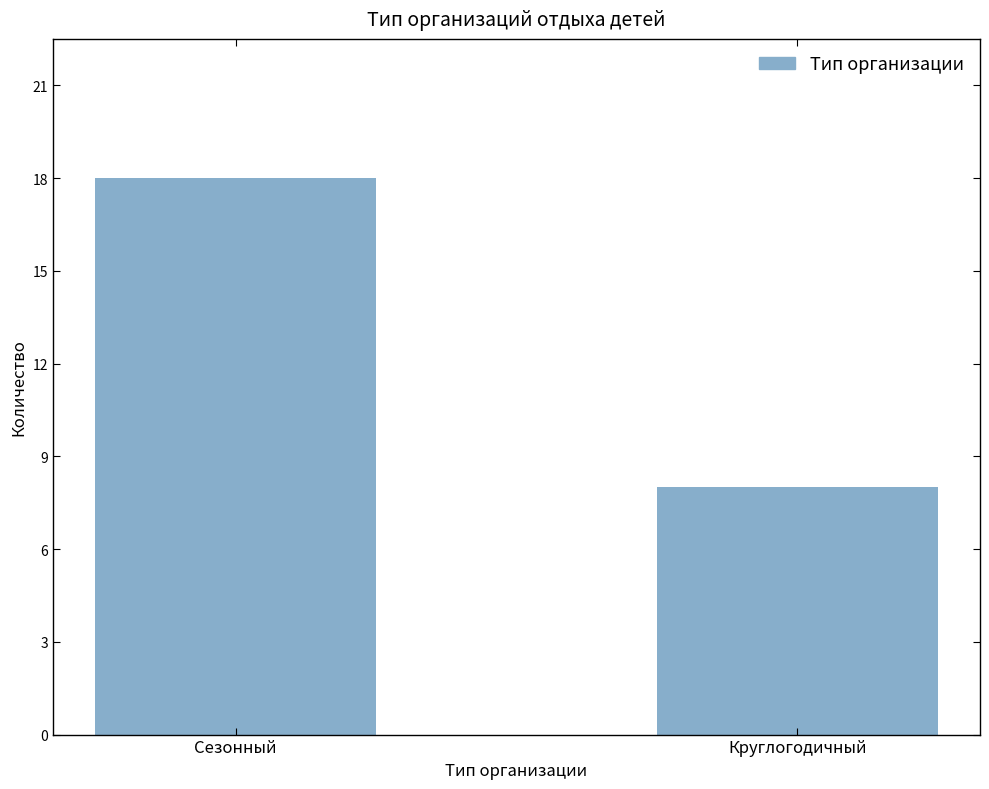

Rank the categories by value from lowest to highest.

Круглогодичный, Сезонный